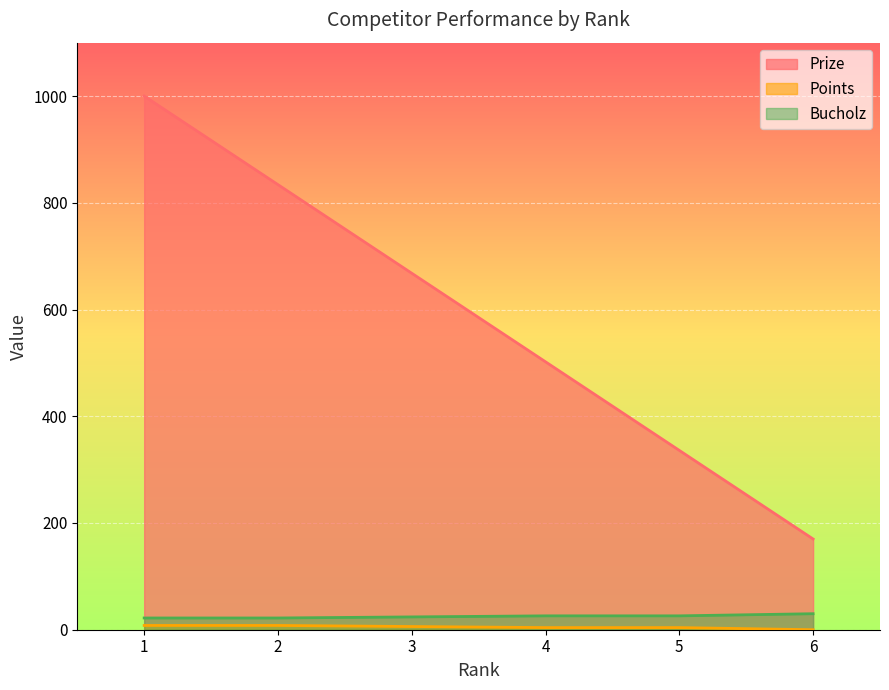

Reading left to right, extract all data points from this chart.

Prize: 1=1000	2=834	3=668	4=502	5=336	6=170
Points: 1=8	2=8	3=6	4=4	5=4	6=0
Bucholz: 1=22	2=22	3=24	4=26	5=26	6=30